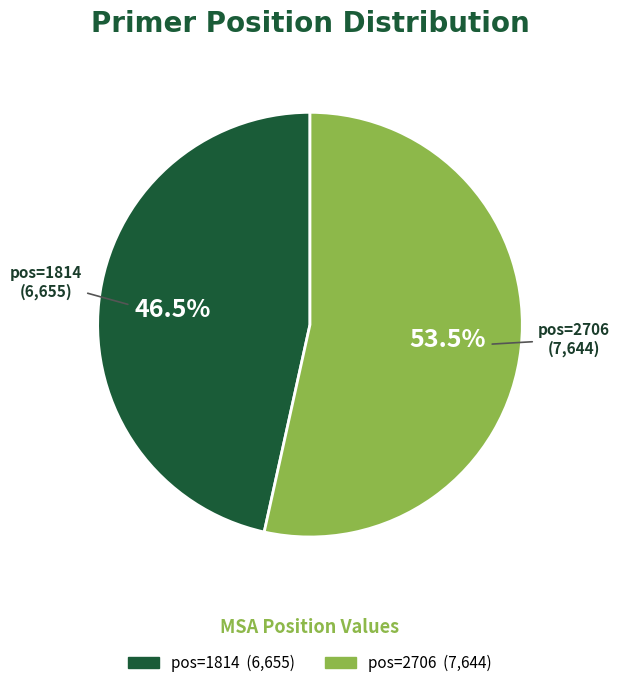

Is there a majority slice in this chart?

Yes